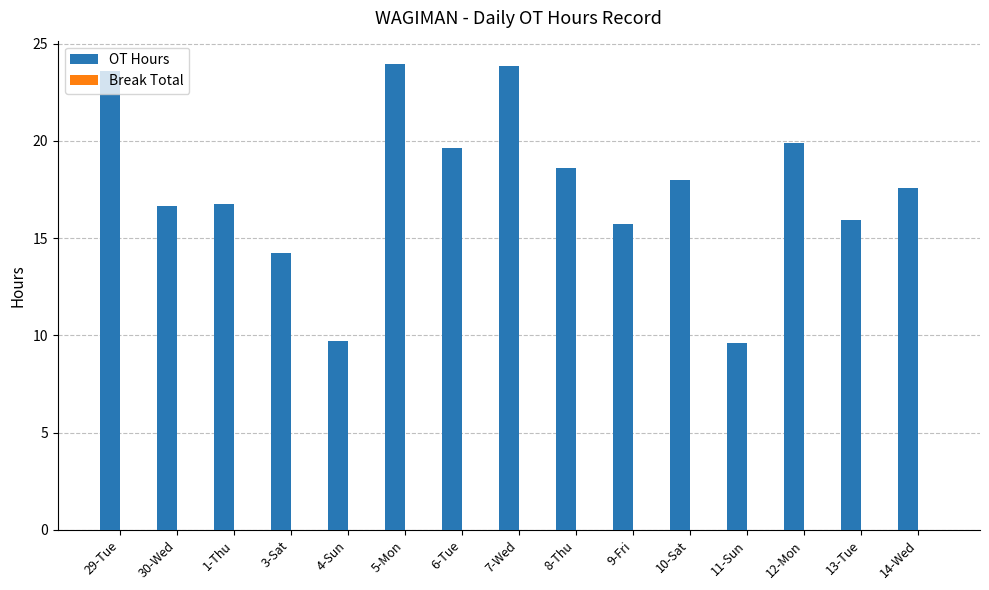

What is the label of the 7th bar from the right?

8-Thu